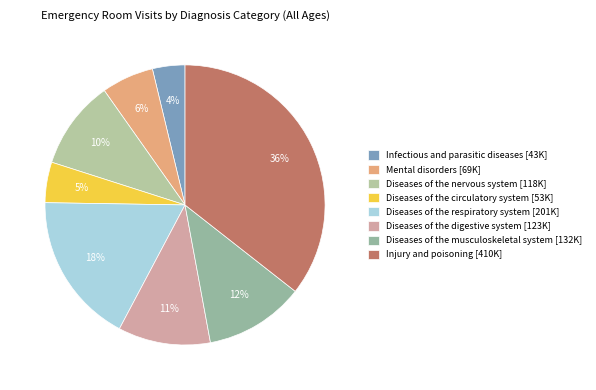

Do Diseases of the circulatory system and Diseases of the nervous system together represent more than half of the pie?

No